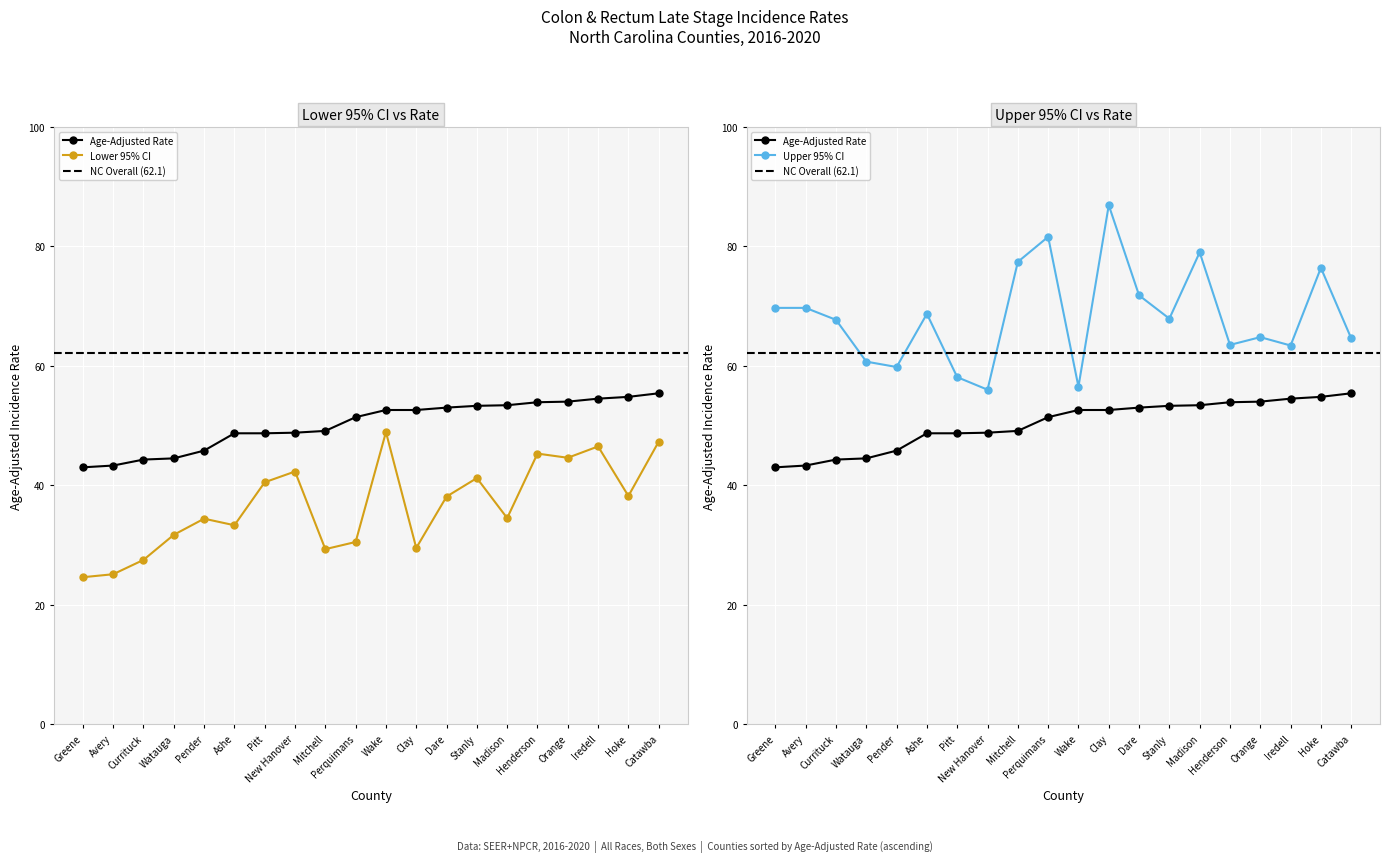

What are all the series names shown in the legend?

Age-Adjusted Rate, Lower 95% CI, Upper 95% CI